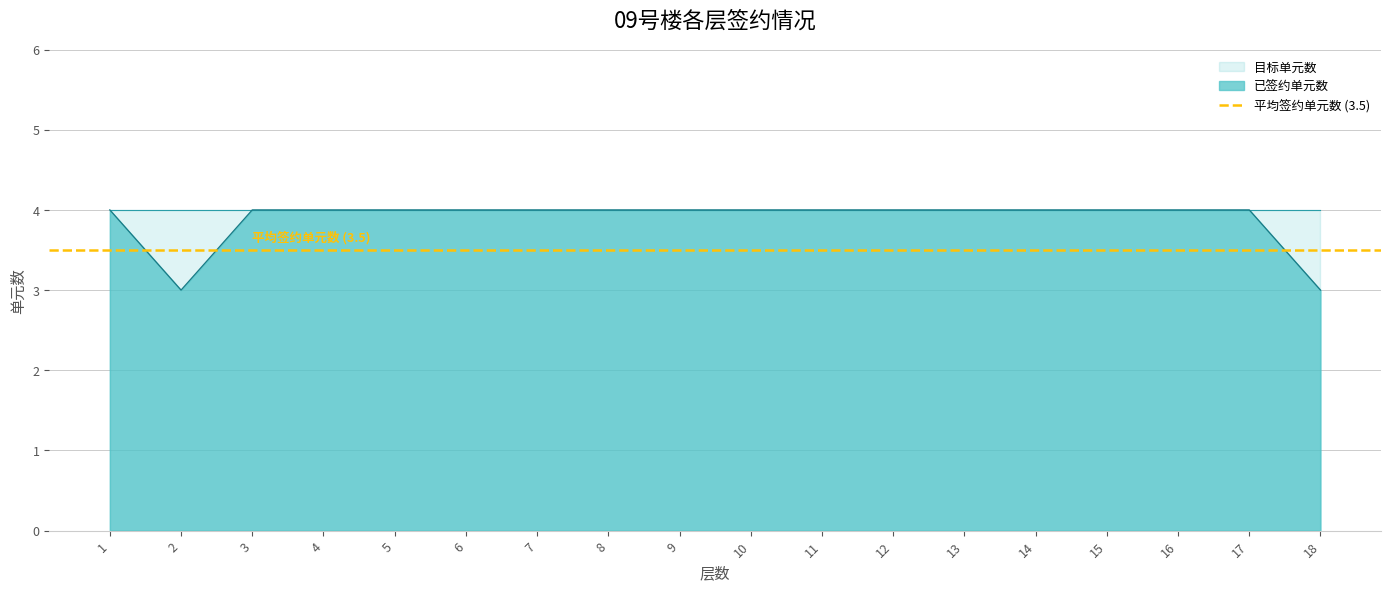

True or false: the data has more than 2 interior local peaks.

False